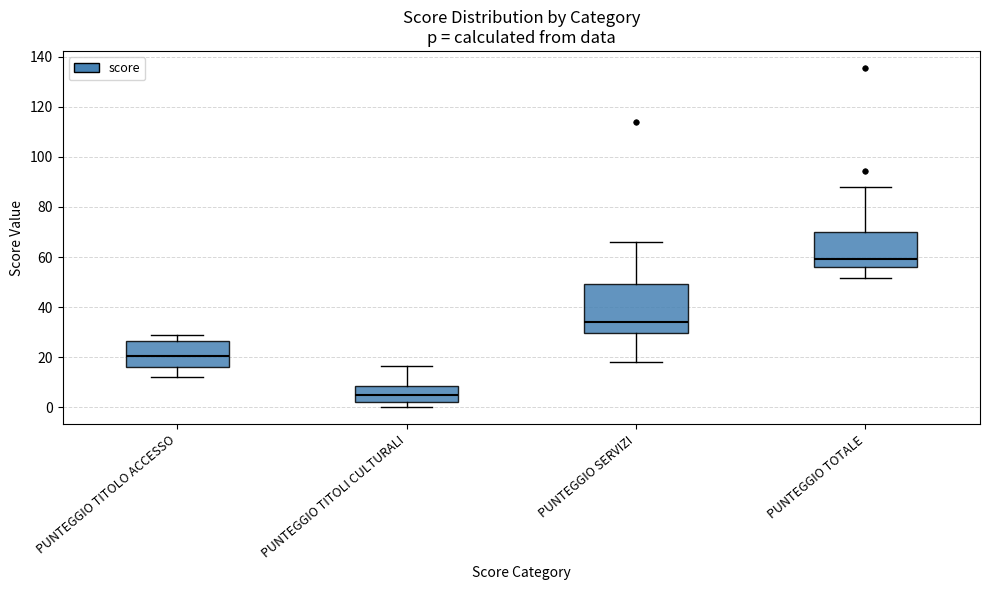

Which box has the lowest median line?

PUNTEGGIO TITOLI CULTURALI